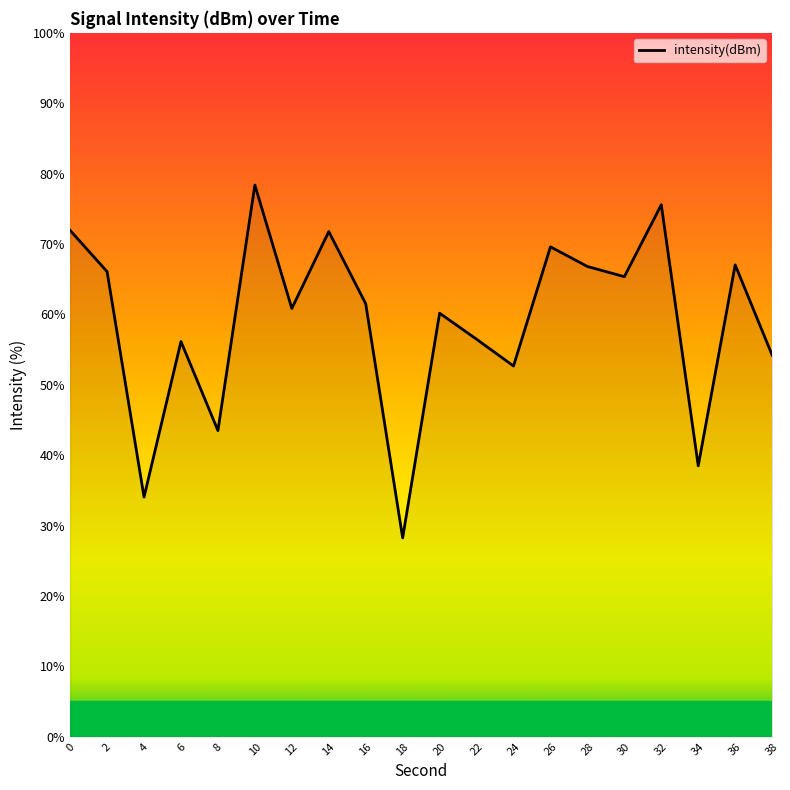

What is the minimum value shown in the chart?

28.2